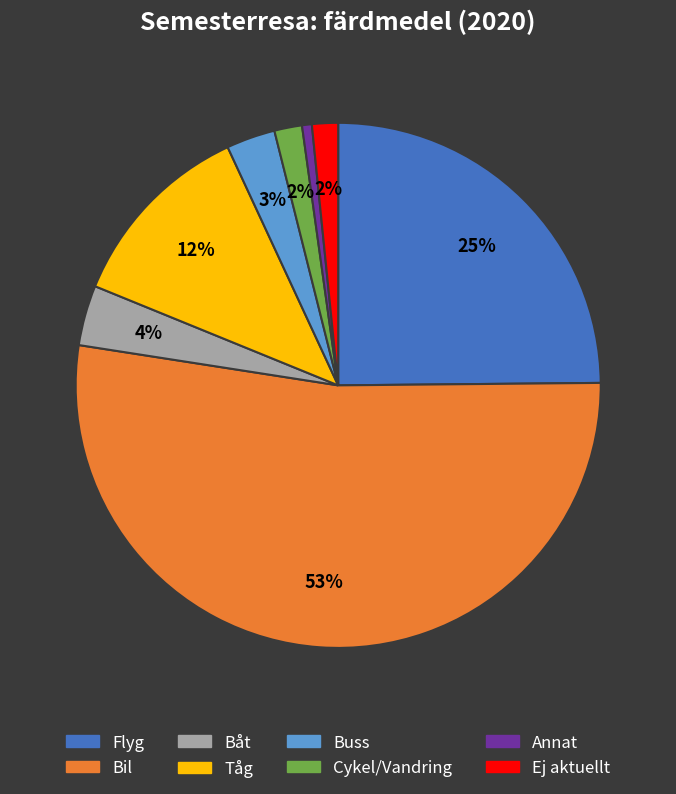

Is the sum of Bil and Buss greater than half?

Yes